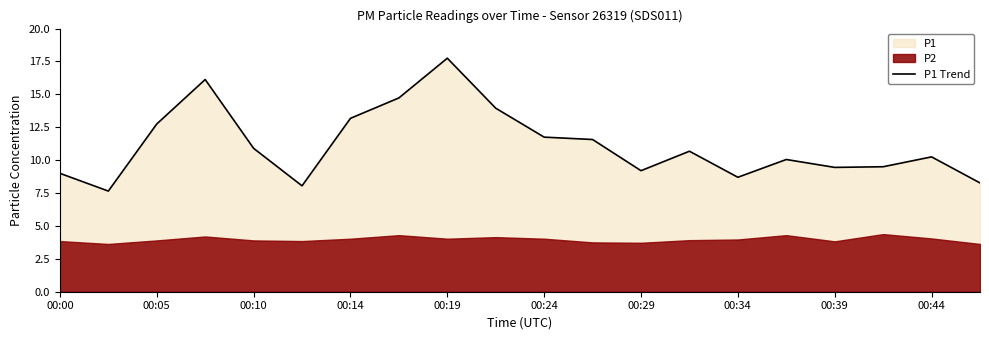

Is it true that P1 Trend equals 15.4 at 00:39?

False